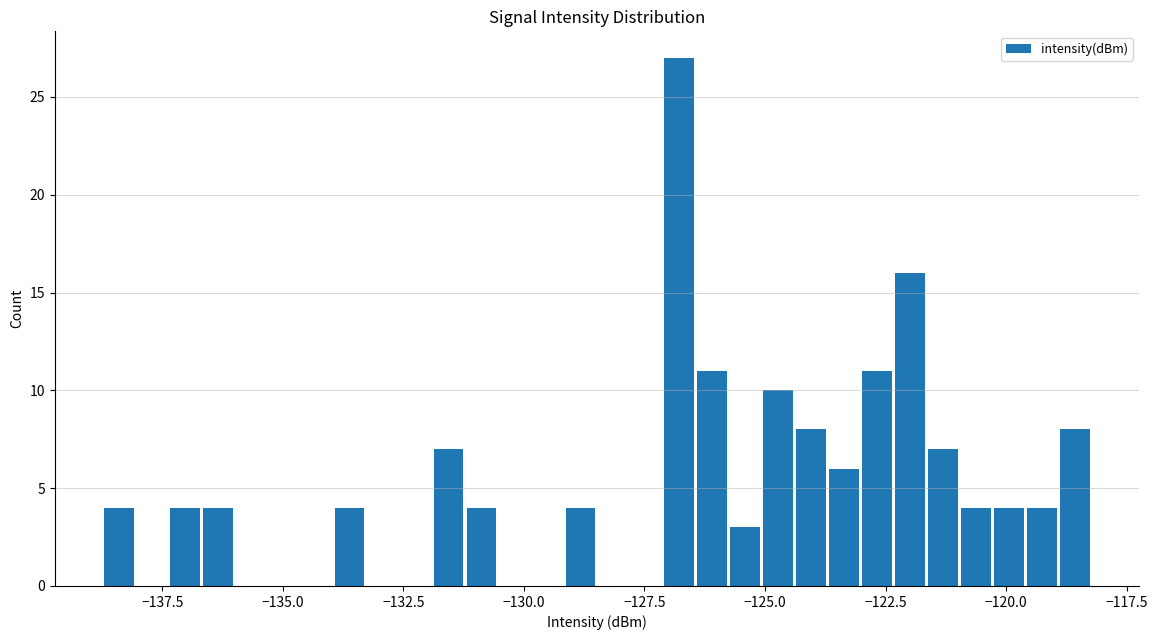

Read against the x-axis, roughly where is the centre of the tallest bar?

-127.0